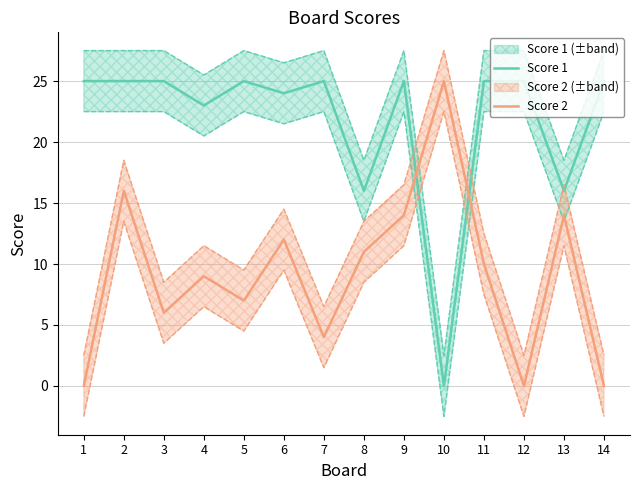

Does the chart have visible grid lines?

Yes